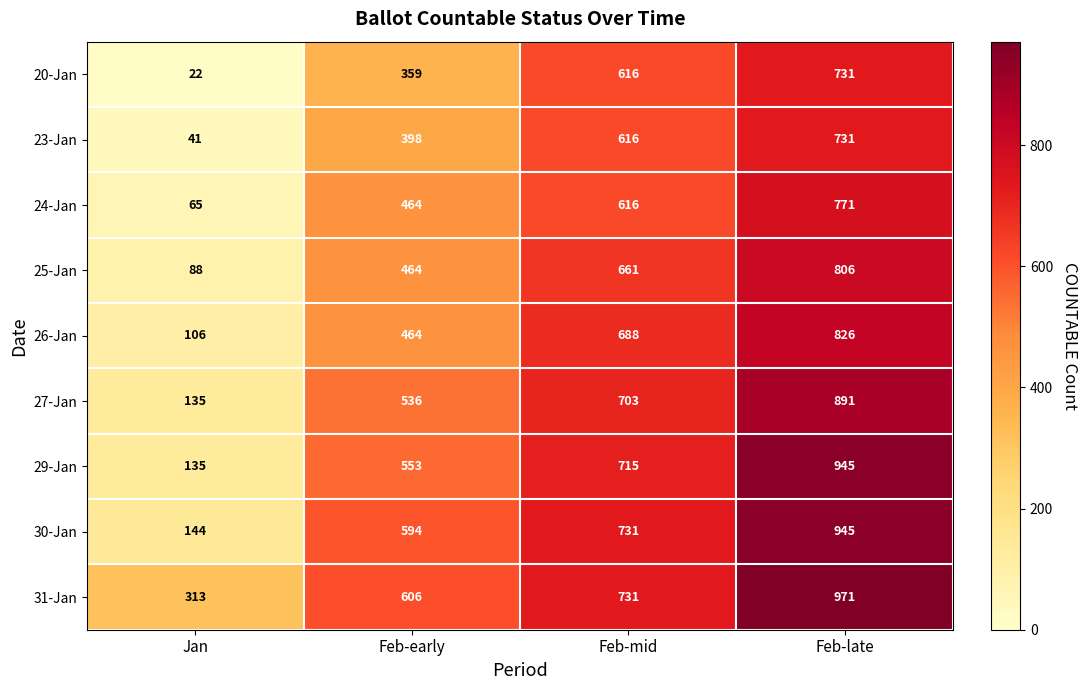

What is the sum of the 26-Jan values at Feb-early and Jan?

570